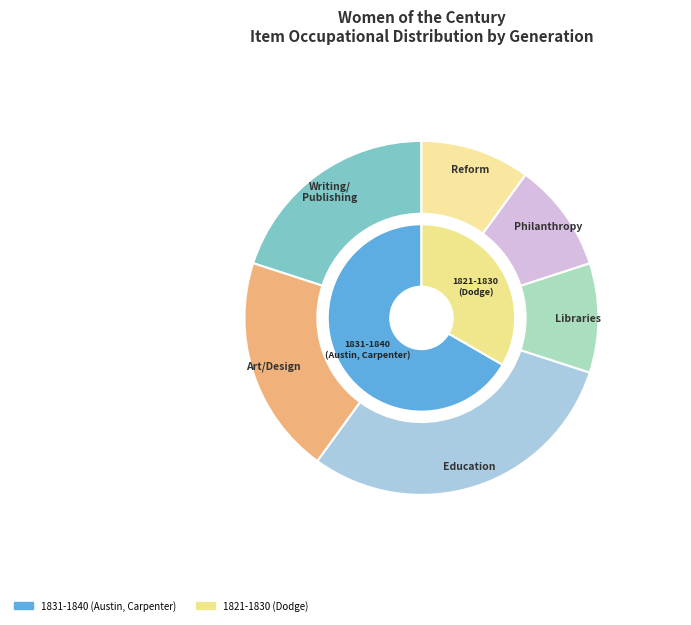

Does Author account for over 50% of the chart?

No